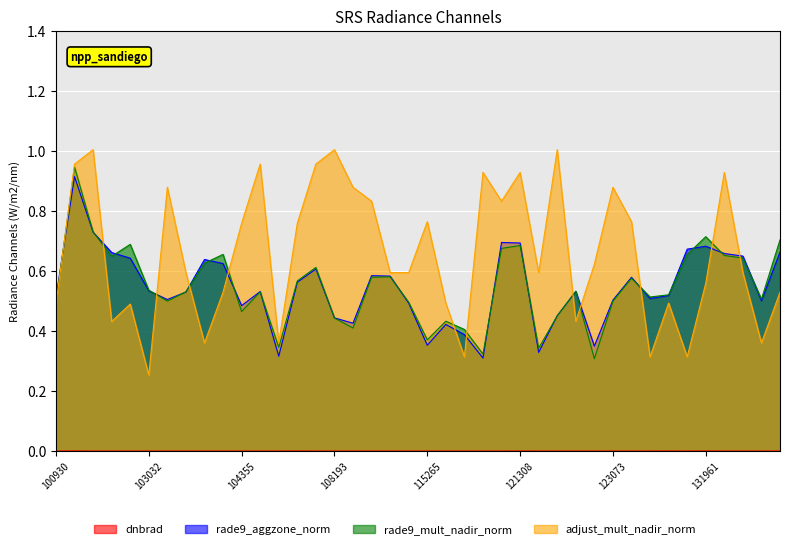

List the series in order of their peak value, highest first.

adjust_mult_nadir_norm, rade9_mult_nadir_norm, rade9_aggzone_norm, dnbrad